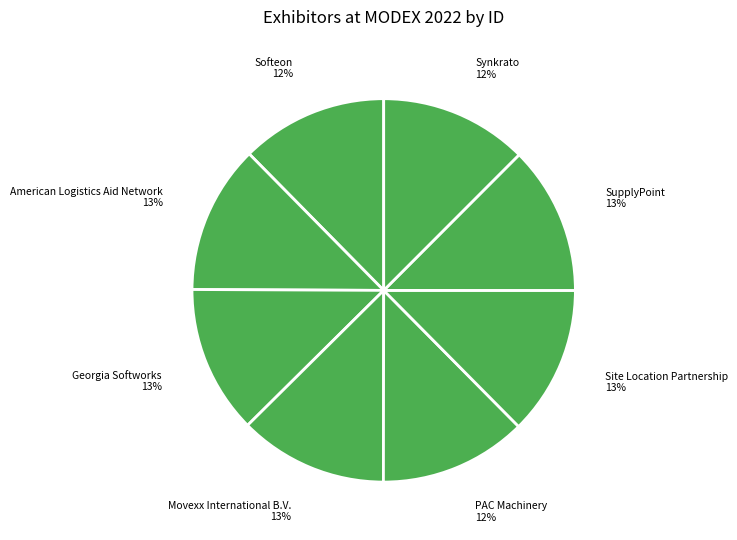

Is the sum of PAC Machinery and Site Location Partnership greater than half?

No